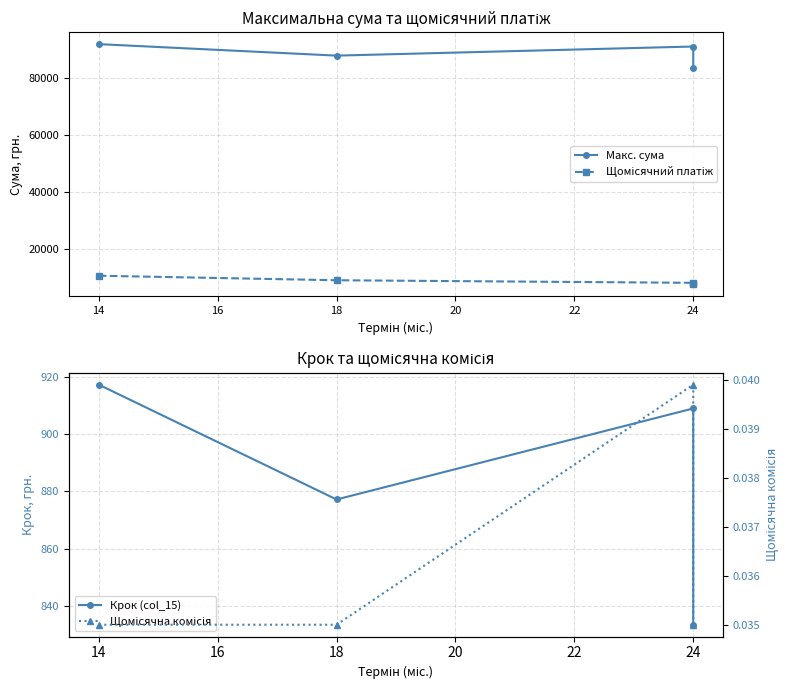

True or false: Макс. сума and Щомісячна комісія cross at least once.

False